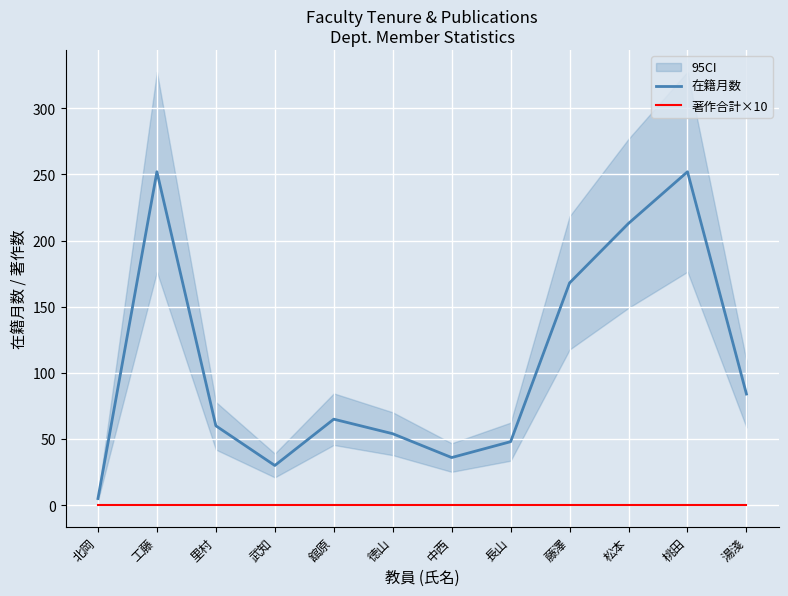

Which series changed the most between 藤澤 and 湯淺?

在籍月数